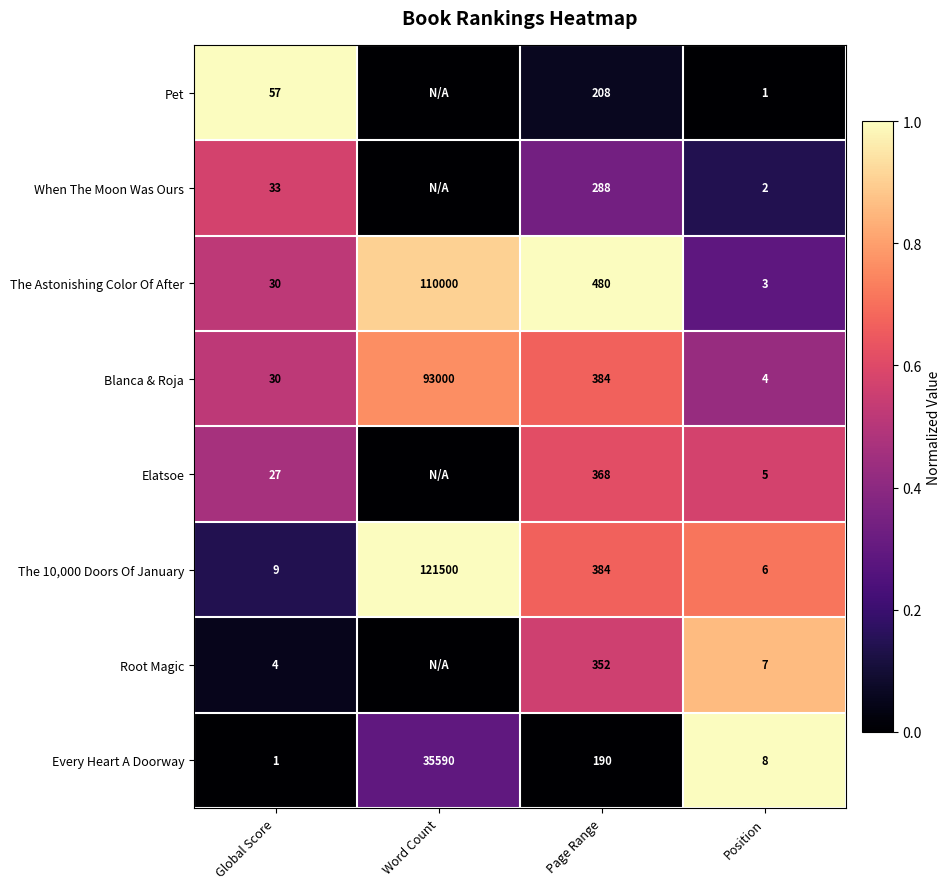

What is the sum of the Every Heart A Doorway values at Word Count and Global Score?

35591